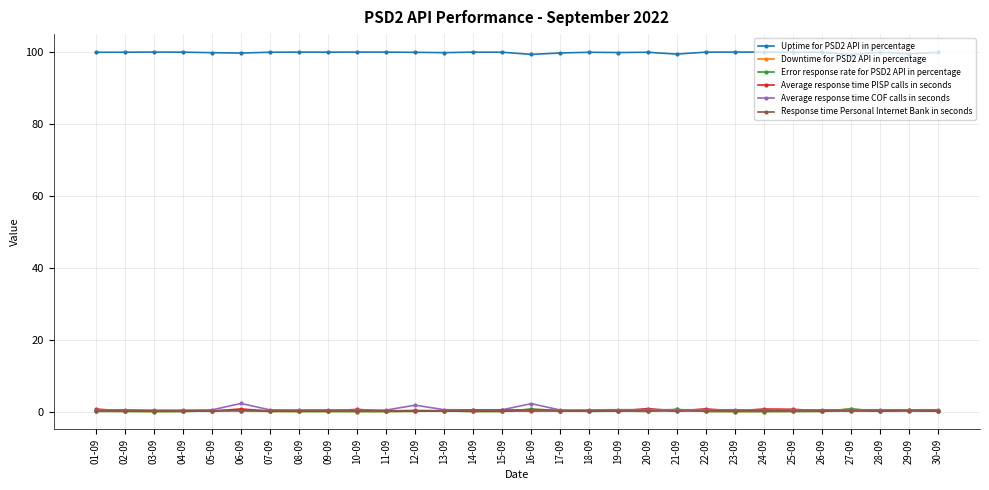

Does the chart have visible grid lines?

Yes